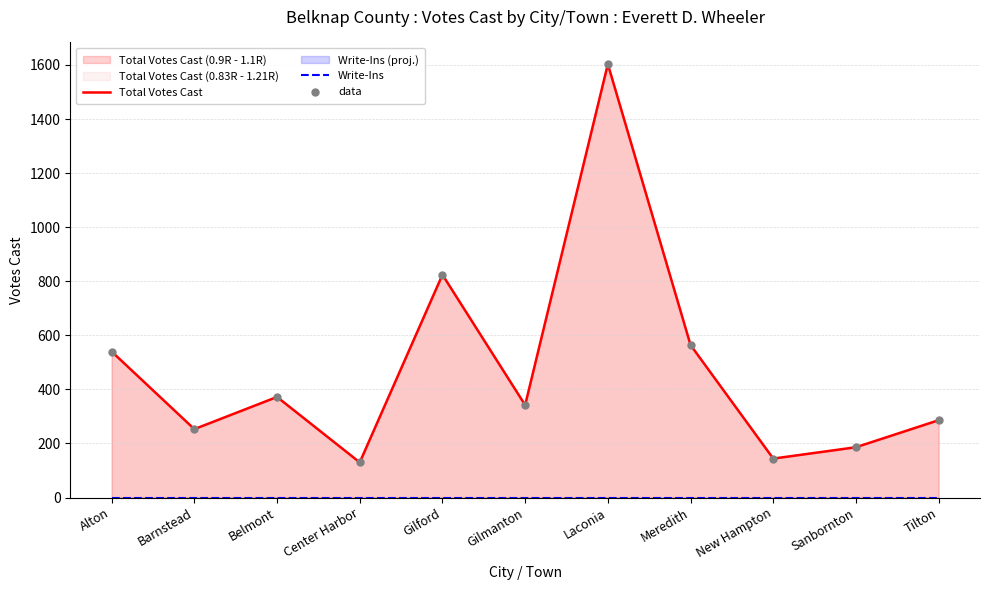

Which series contains the lowest Y value?

Write-Ins